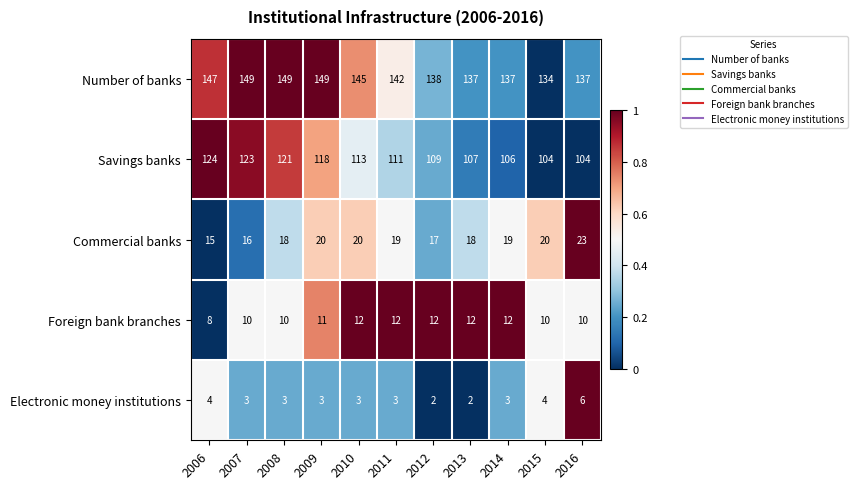

Between 2007 and 2015, which series saw the biggest shift?

Savings banks